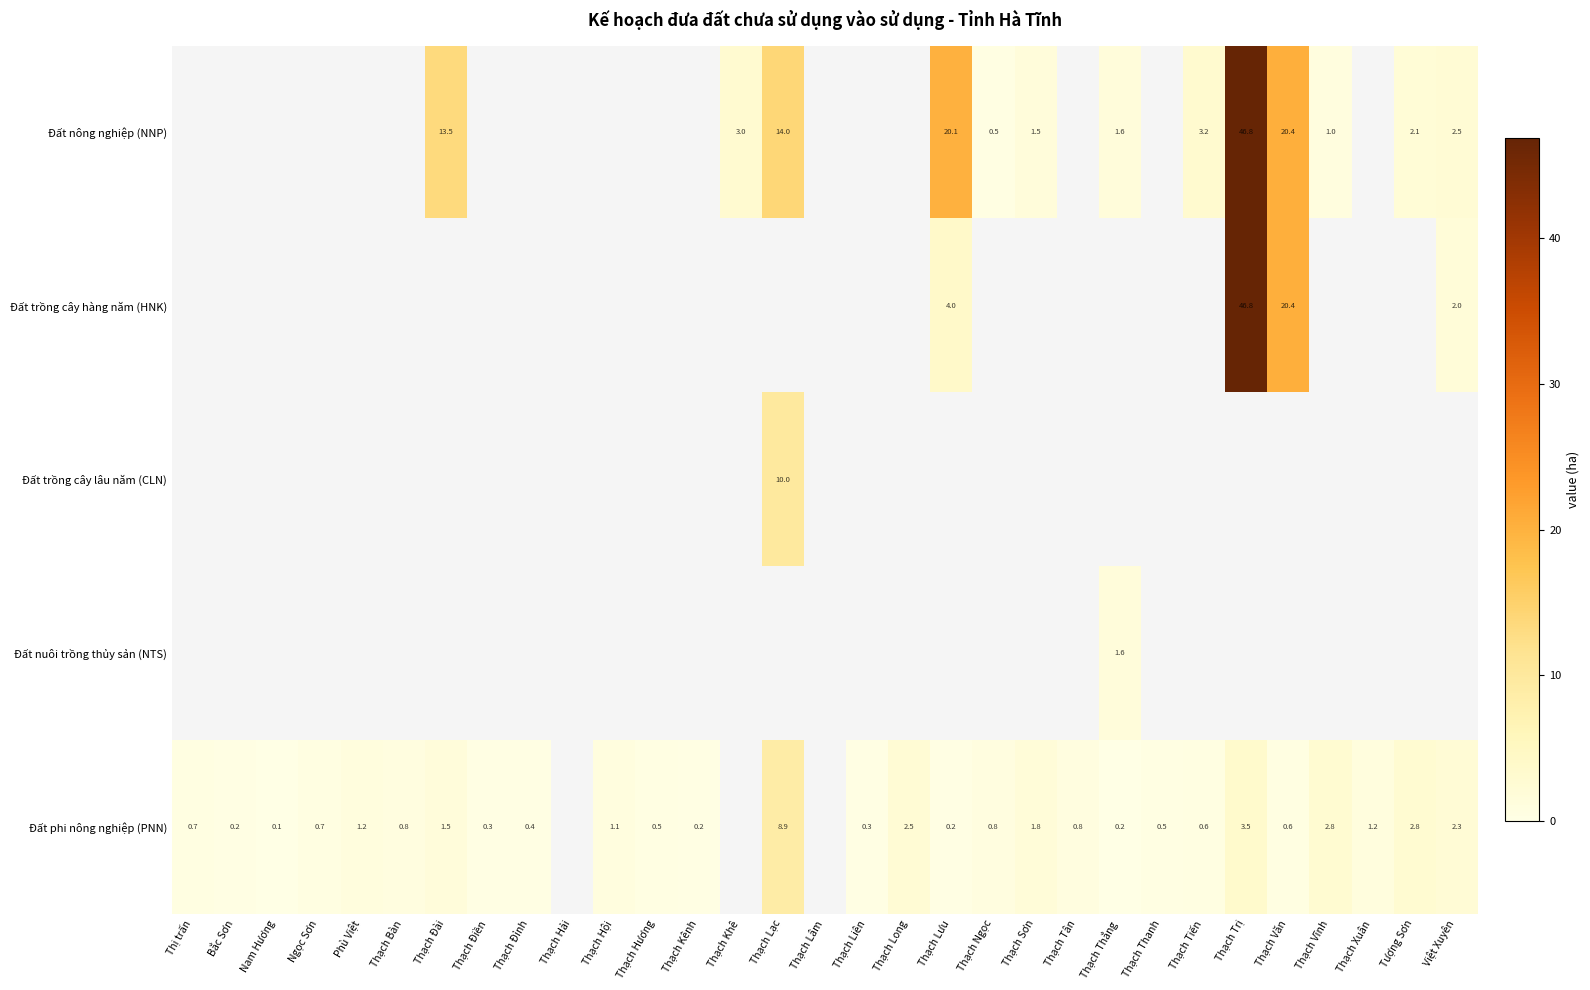

The value of Đất phi nông nghiệp (PNN) at Việt Xuyên is 1.0. True or false?

False